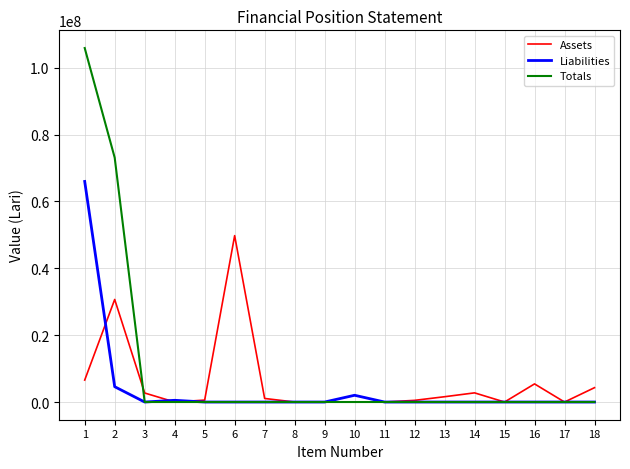

At which label is Liabilities closest to 32991048?

2